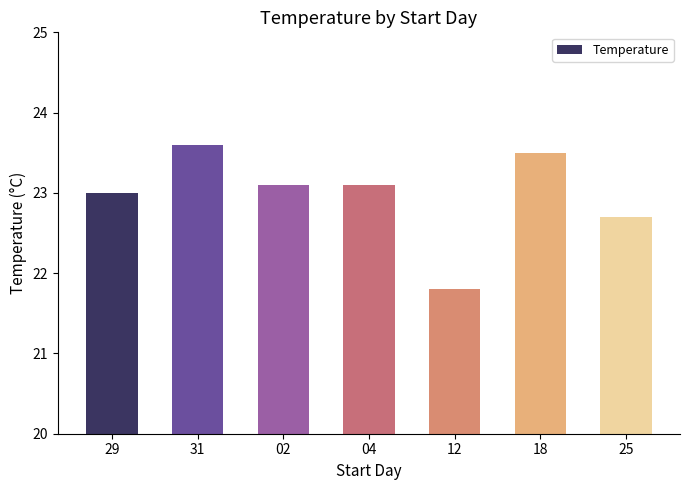

How many bars are there in total?

7